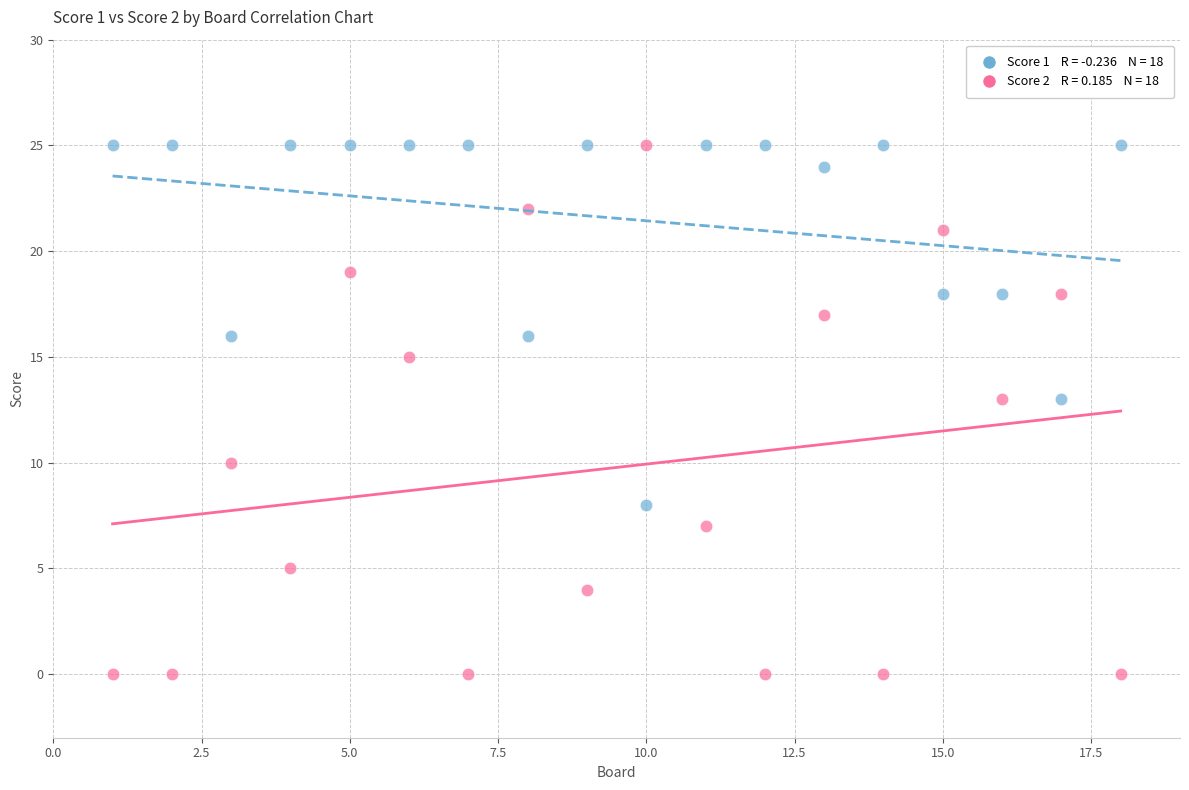

Across all data points, what is the range of Y values (max minus min)?

25